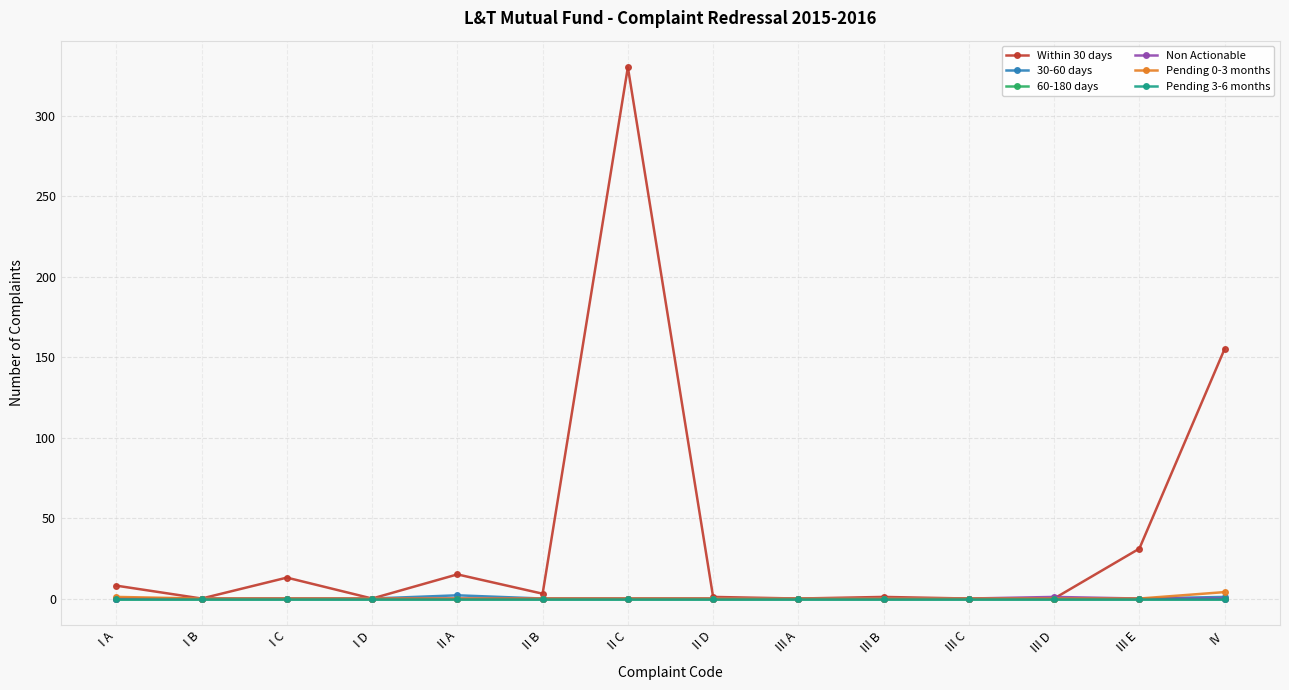

True or false: Pending 0-3 months and 60-180 days intersect in this chart.

False